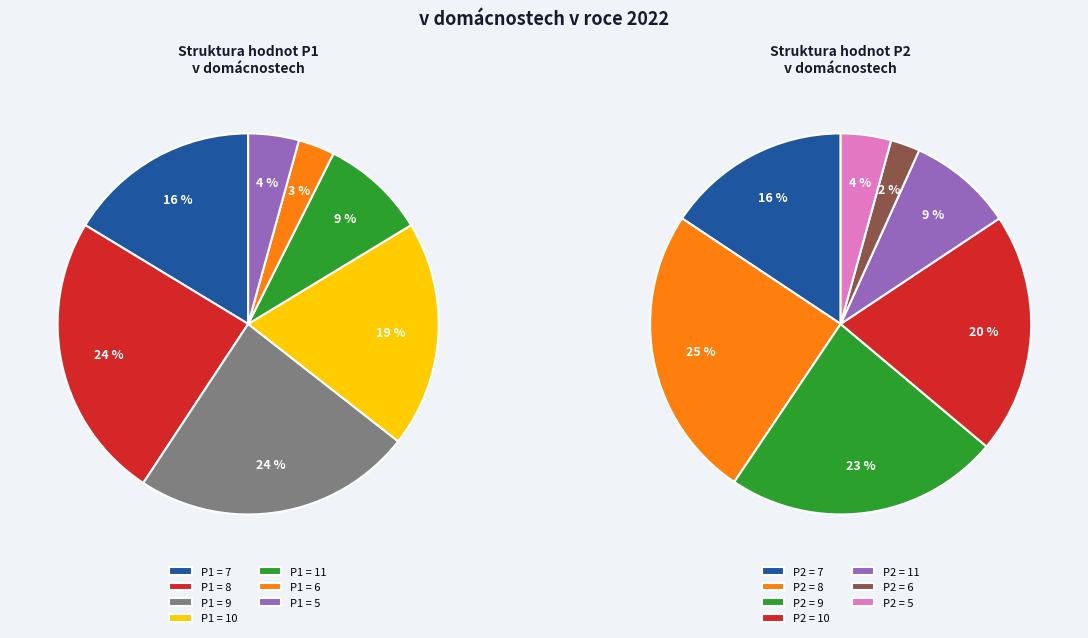

Does any single category account for the majority?

No